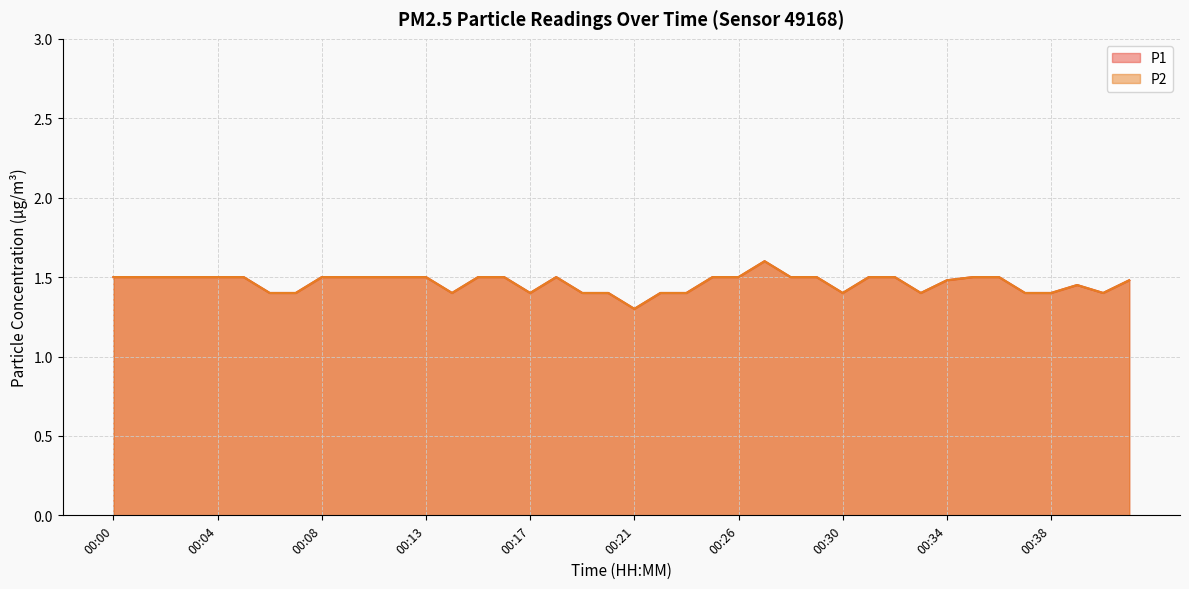

Reading left to right, what are all the values shown in this chart?

P1: 00:00=1.5	00:01=1.5	00:02=1.5	00:03=1.5	00:04=1.5	00:05=1.5	00:06=1.4	00:07=1.4	00:08=1.5	00:09=1.5	00:10=1.5	00:12=1.5	00:13=1.5	00:14=1.4	00:15=1.5	00:16=1.5	00:17=1.4	00:18=1.5	00:19=1.4	00:20=1.4	00:21=1.3	00:23=1.4	00:24=1.4	00:25=1.5	00:26=1.5	00:27=1.6	00:28=1.5	00:29=1.5	00:30=1.4	00:31=1.5	00:32=1.5	00:33=1.4	00:34=1.5	00:35=1.5	00:36=1.5	00:37=1.4	00:38=1.4	00:40=1.4	00:41=1.4	00:42=1.5
P2: 00:00=1.5	00:01=1.5	00:02=1.5	00:03=1.5	00:04=1.5	00:05=1.5	00:06=1.4	00:07=1.4	00:08=1.5	00:09=1.5	00:10=1.5	00:12=1.5	00:13=1.5	00:14=1.4	00:15=1.5	00:16=1.5	00:17=1.4	00:18=1.5	00:19=1.4	00:20=1.4	00:21=1.3	00:23=1.4	00:24=1.4	00:25=1.5	00:26=1.5	00:27=1.6	00:28=1.5	00:29=1.5	00:30=1.4	00:31=1.5	00:32=1.5	00:33=1.4	00:34=1.5	00:35=1.5	00:36=1.5	00:37=1.4	00:38=1.4	00:40=1.4	00:41=1.4	00:42=1.5